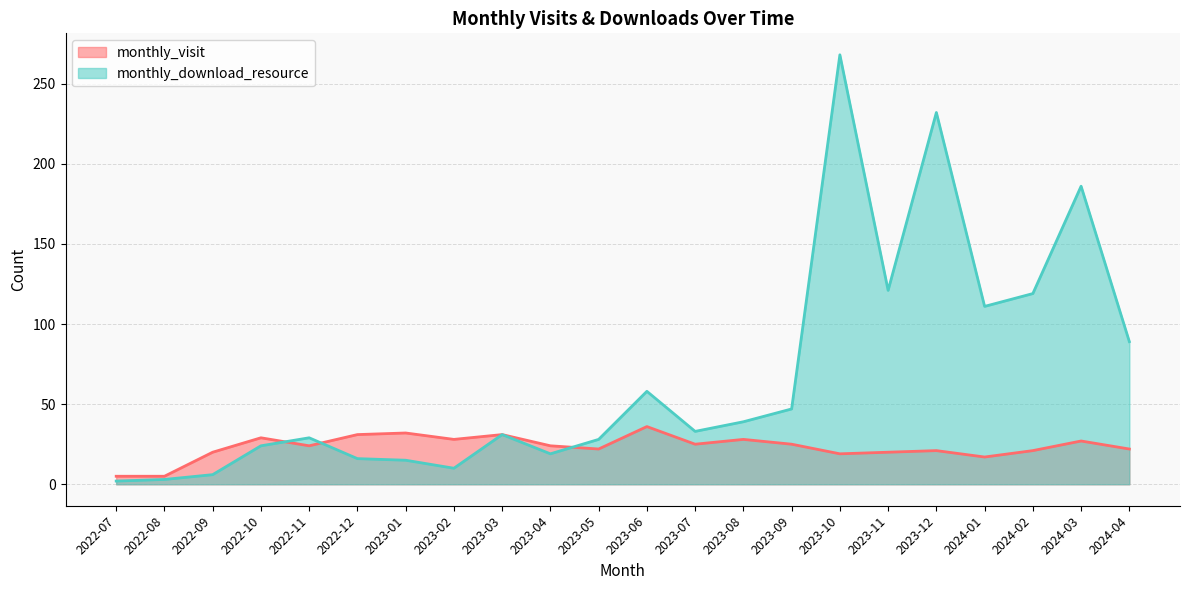

How many lines are shown in the chart?

2